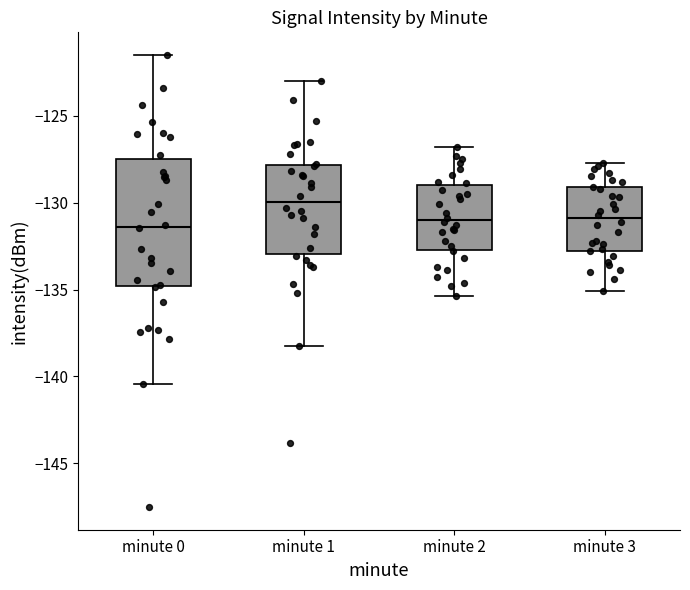

Reading left to right, transcribe this box plot: for each box, give where its median line is, the range the box spans, and where its two whiskers end, as read against the y-axis. The values are not printed on the chart, so give them approximately, as read against the axis.

minute 0: median -131.5, box -135.0 to -127.5, whiskers -140.5 to -121.5
minute 1: median -130.0, box -133.0 to -128.0, whiskers -138.5 to -123.0
minute 2: median -131.0, box -132.5 to -129.0, whiskers -135.5 to -127.0
minute 3: median -131.0, box -133.0 to -129.0, whiskers -135.0 to -127.5